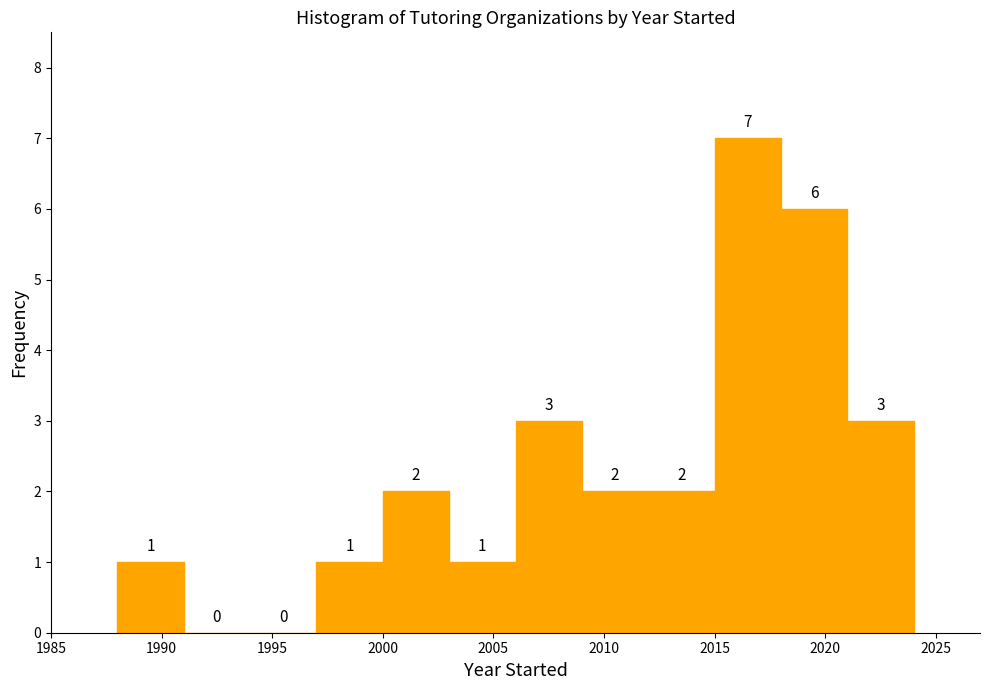

What is the height of the bar covering 1988 to 1991 on the x-axis?

1